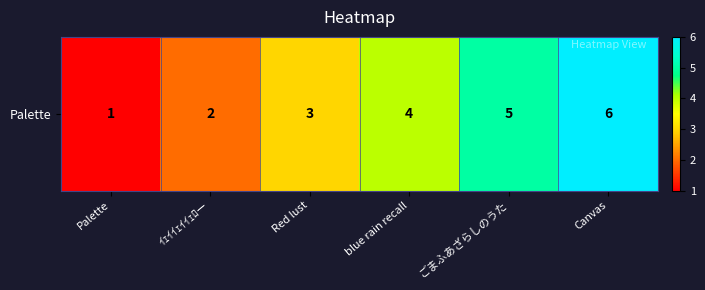

What value does the data have at ごまふあざらしのうた?

5